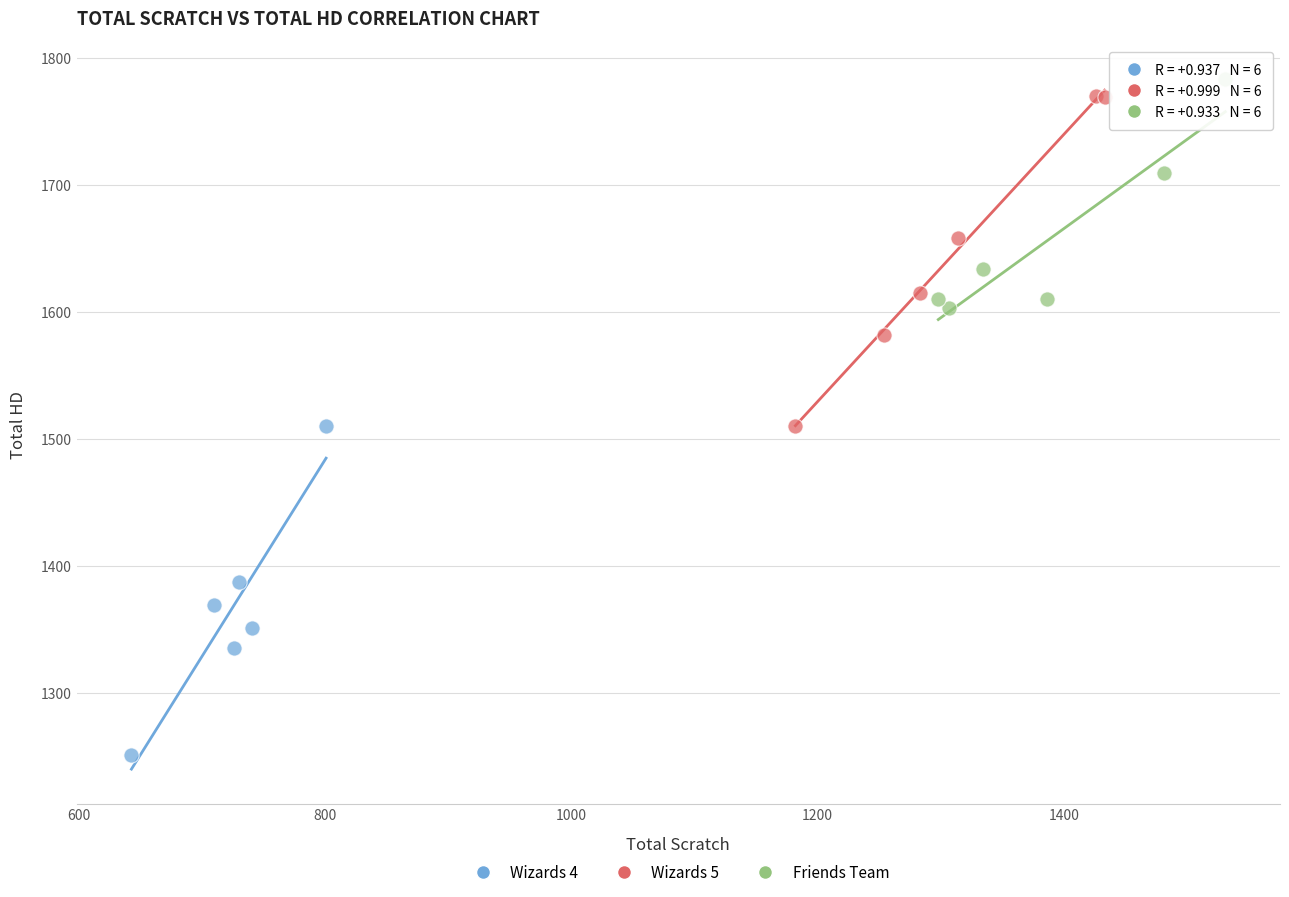

Which series contains the lowest Y value?

Wizards 4